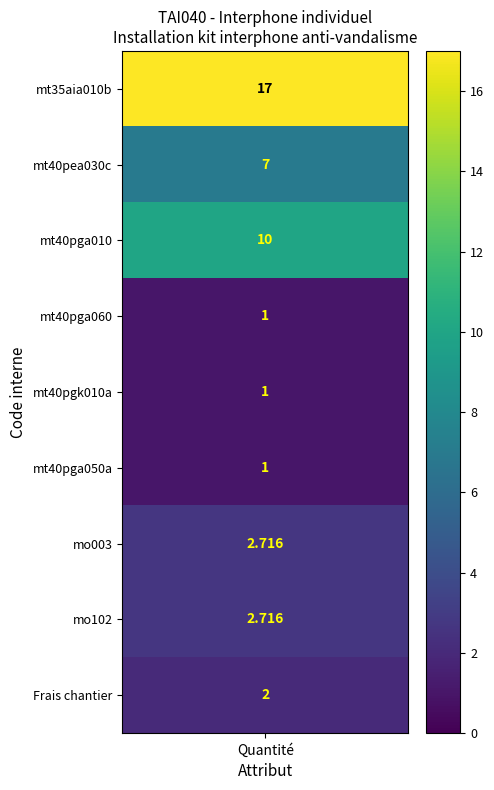

What is the maximum value for mo102?

2.7